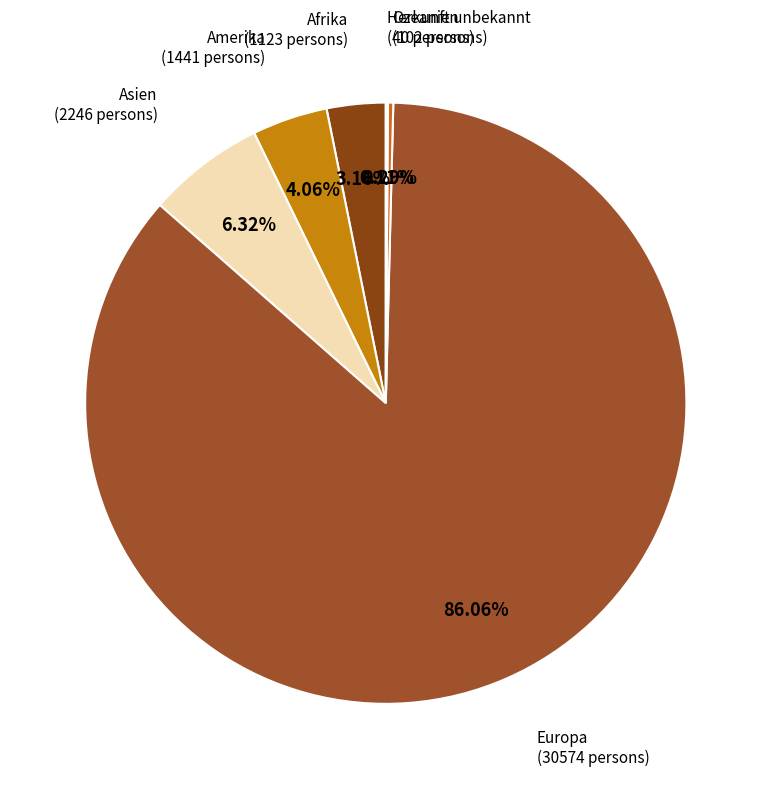

Does any single category account for the majority?

Yes